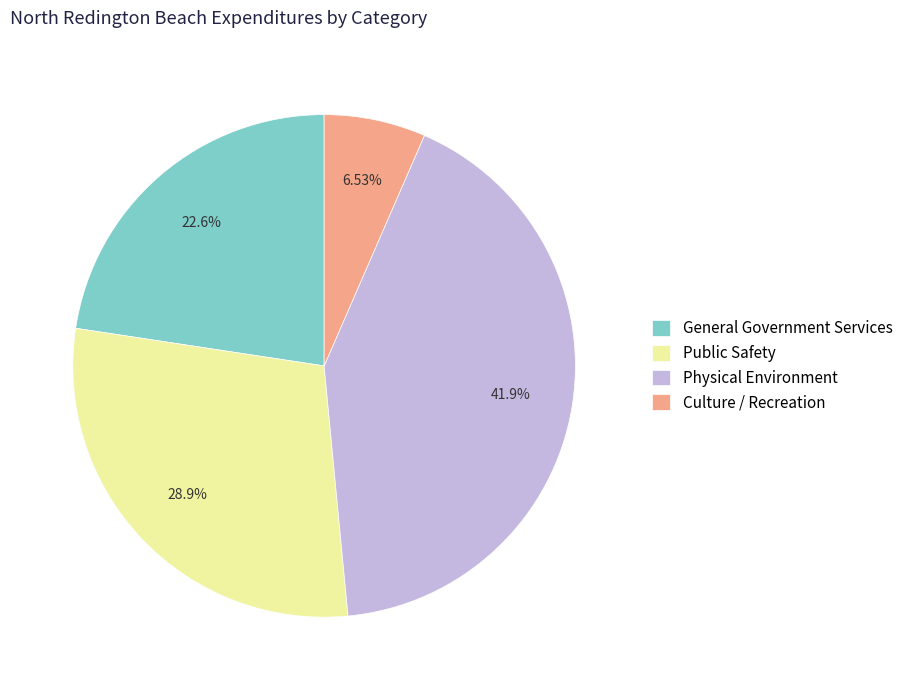

To the nearest percent, what percentage of the pie is Physical Environment?

42%